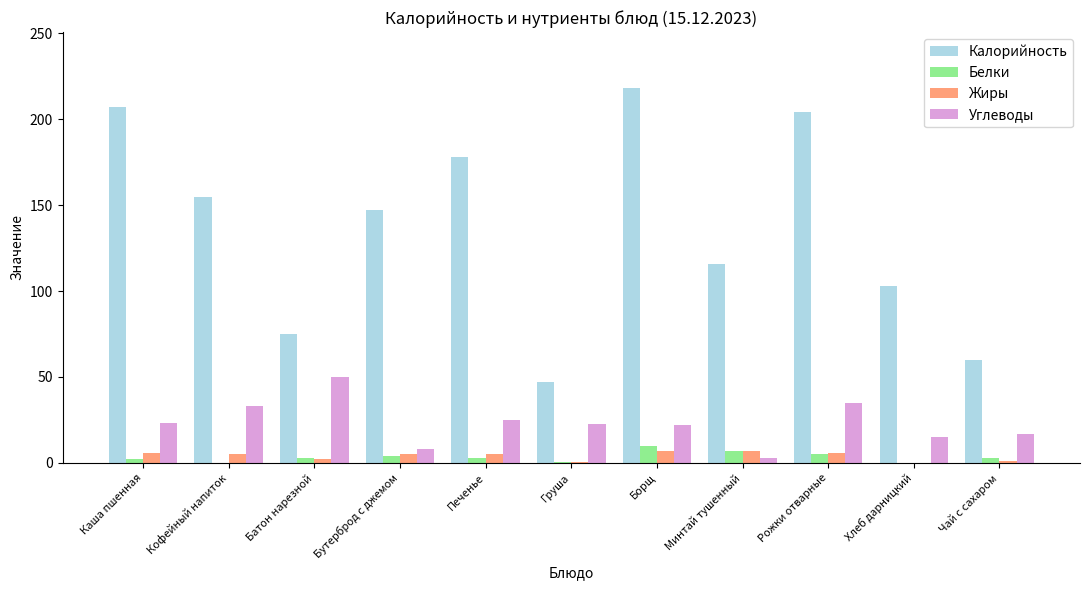

What is the sum of all Углеводы values?

253.5